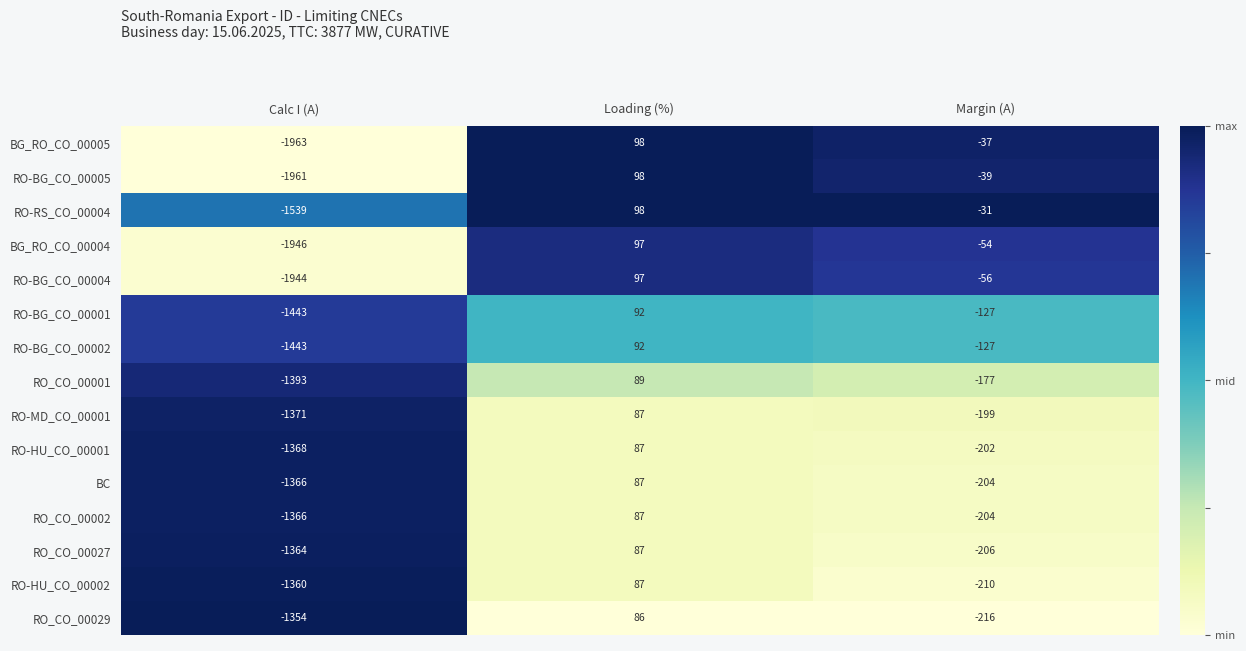

What is the maximum value shown in the chart?

98